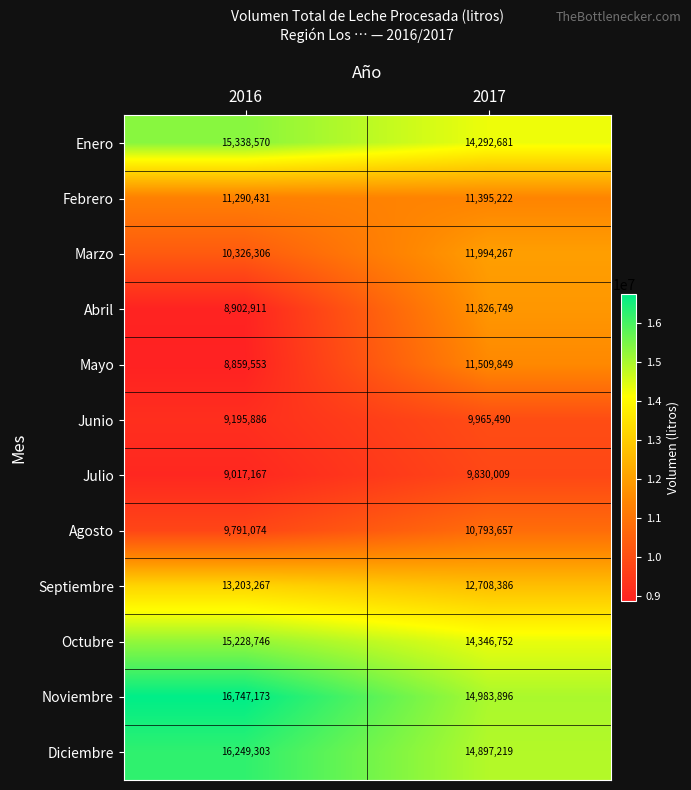

Where is Febrero nearest to the value 11342826?

2016